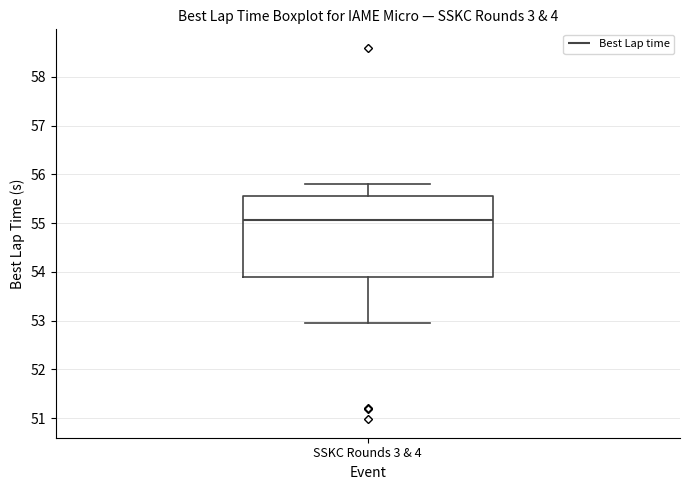

Read this box plot against the y-axis: the position of the median line, the range covered by the box, and the ends of both whiskers. The values are not printed on the chart, so give them approximately, as read against the axis.

median 55.1, box 53.9 to 55.6, whiskers 53.0 to 55.8